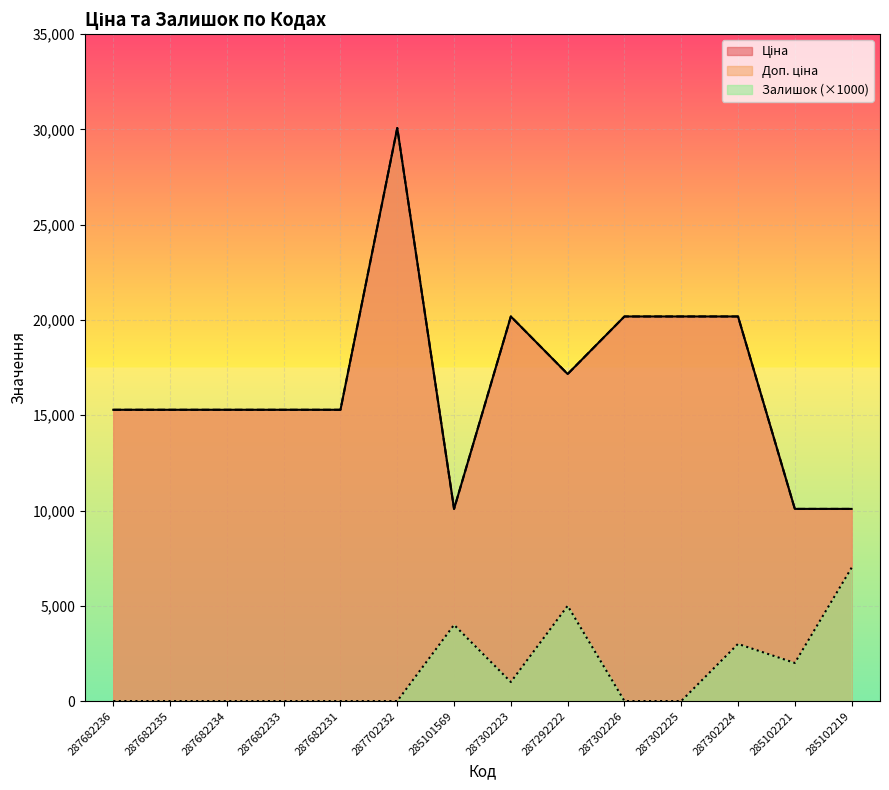

Which series has the largest total across all categories?

Ціна